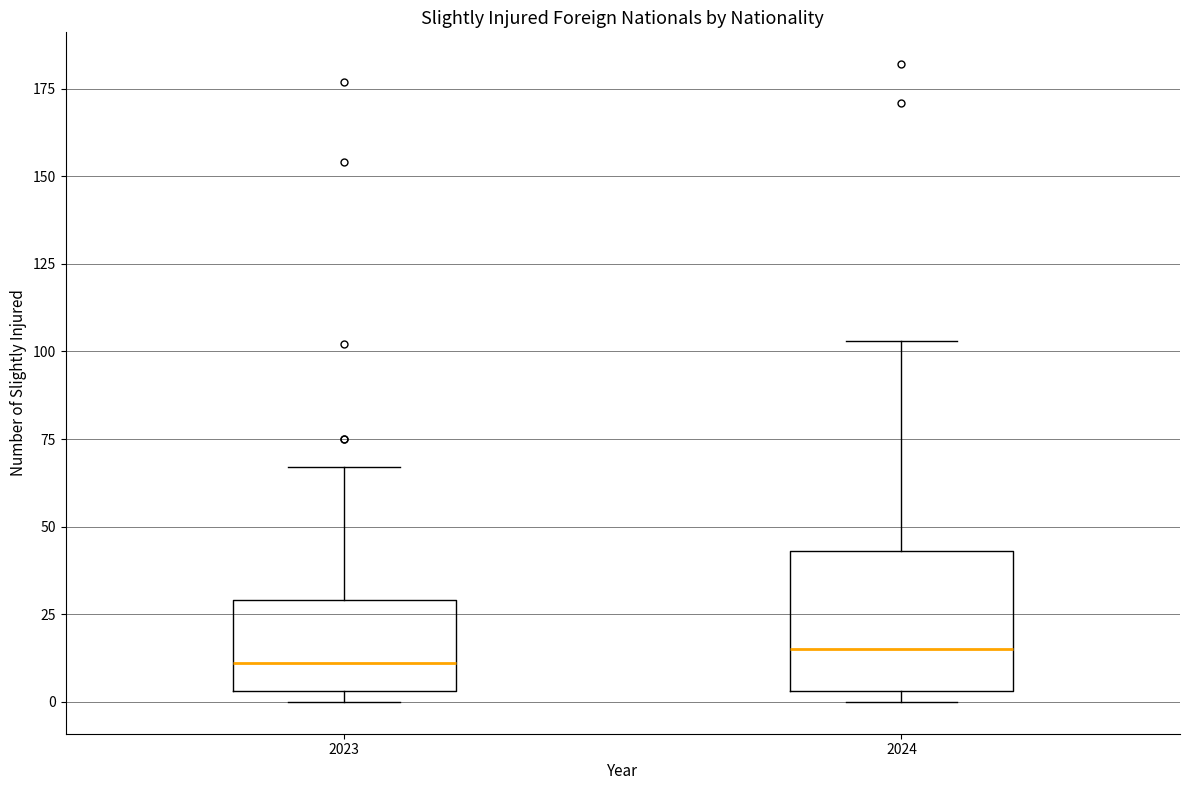

Reading left to right, read every box against the y-axis: the position of its median line, the range the box covers, and the ends of its whiskers. The values are not printed on the chart, so give them approximately, as read against the axis.

2023: median 10, box 5 to 30, whiskers 0 to 65
2024: median 15, box 5 to 45, whiskers 0 to 105